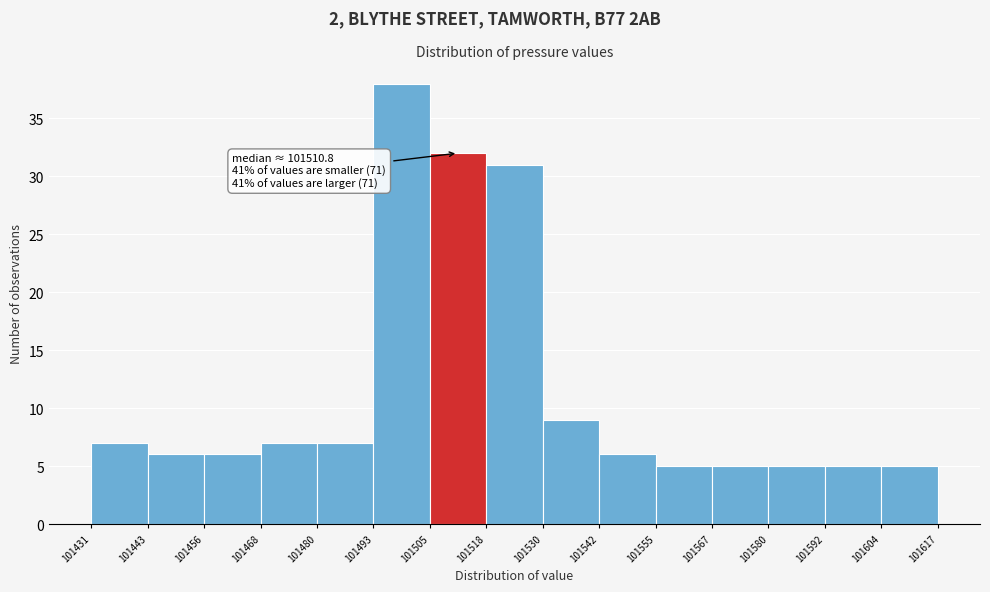

Over which range of the x-axis is the bar tallest?

101493 to 101505